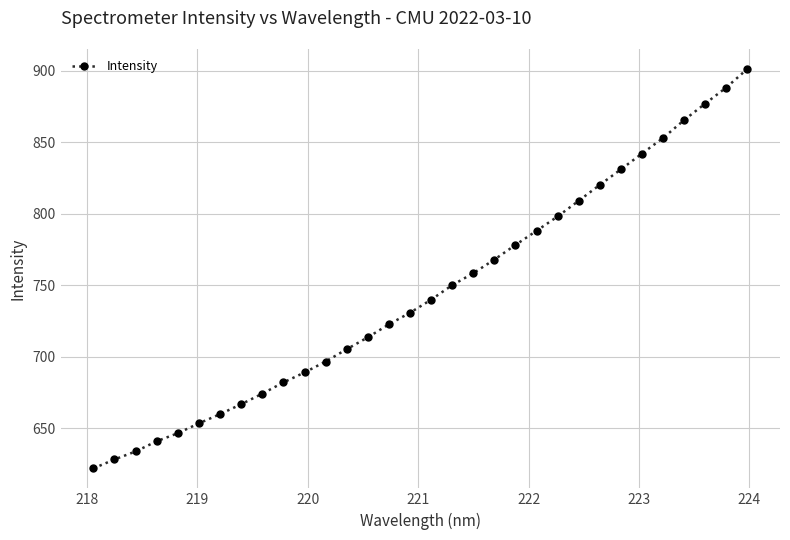

What is the difference between the second highest and second lowest values?

260.1